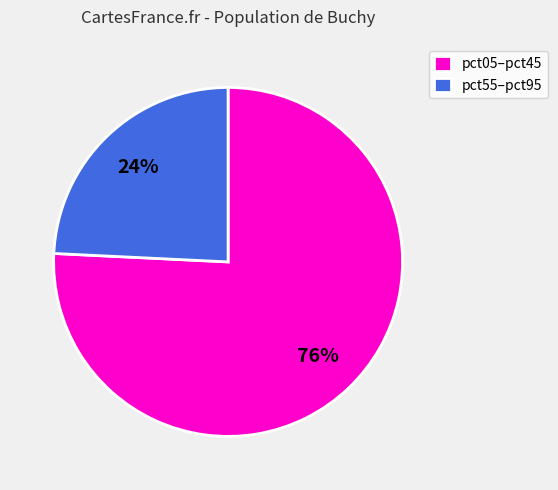

Which slice represents more than half of the pie?

pct05–pct45